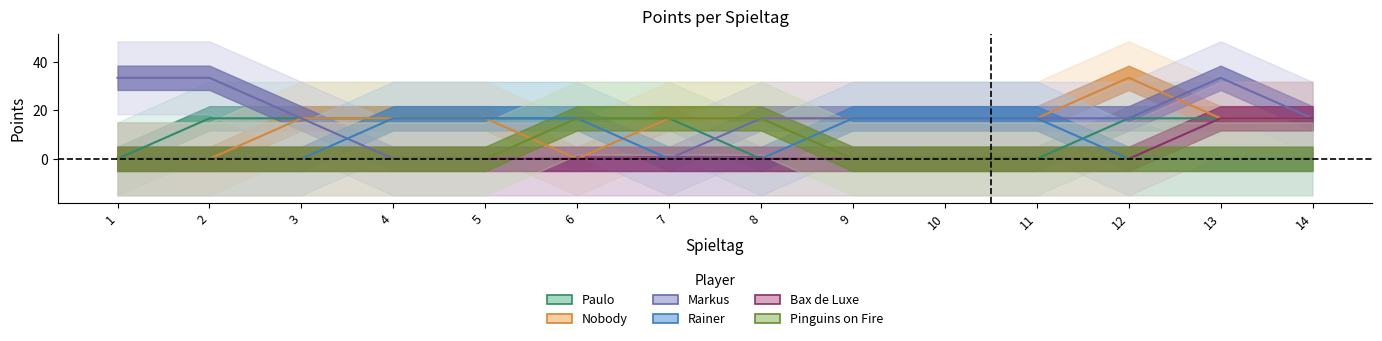

Rank the series by their maximum value, from lowest to highest.

Paulo, Rainer, Bax de Luxe, Pinguins on Fire, Nobody, Markus